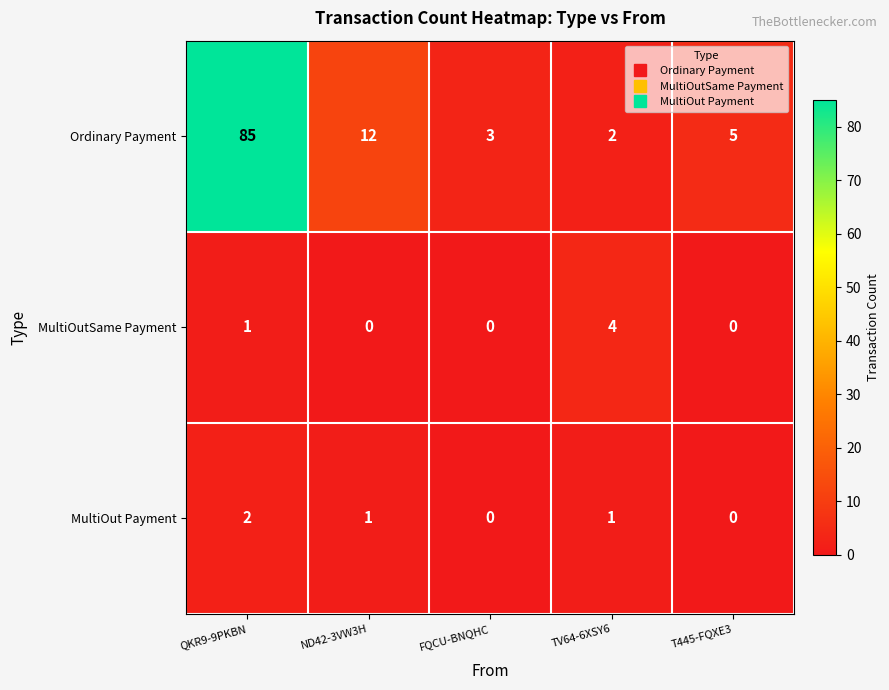

Which category has the lowest value in the Ordinary Payment series?

TV64-6XSY6